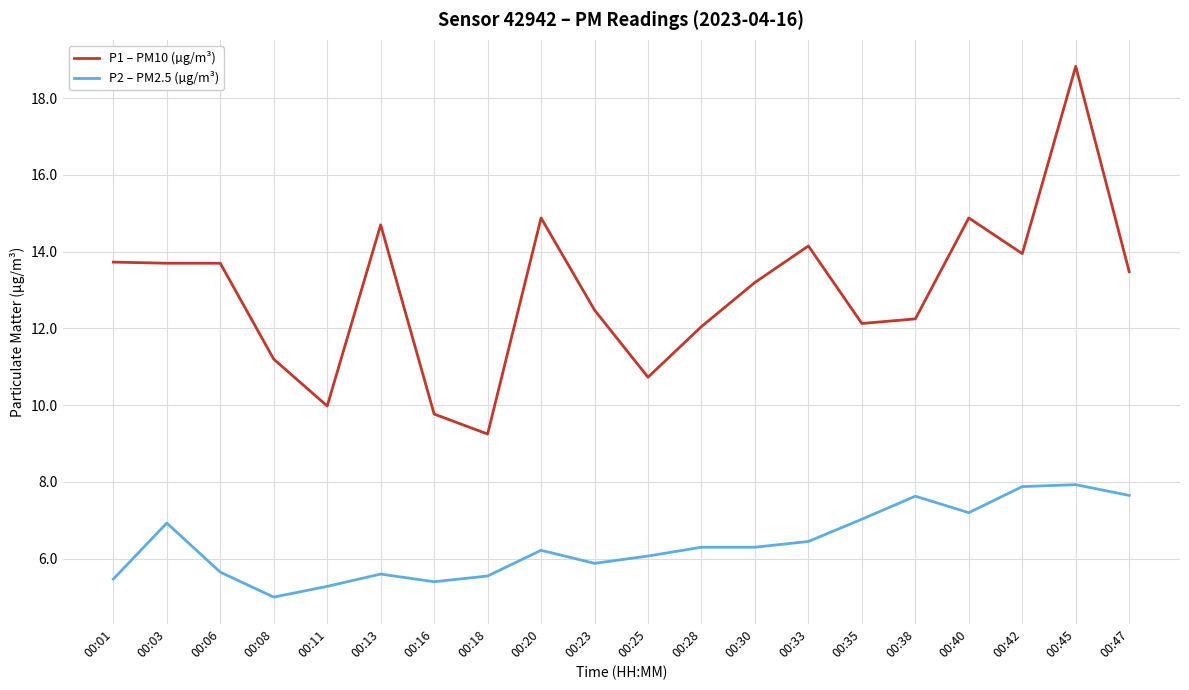

Which series has the widest spread of values?

P1 – PM10 (µg/m³)